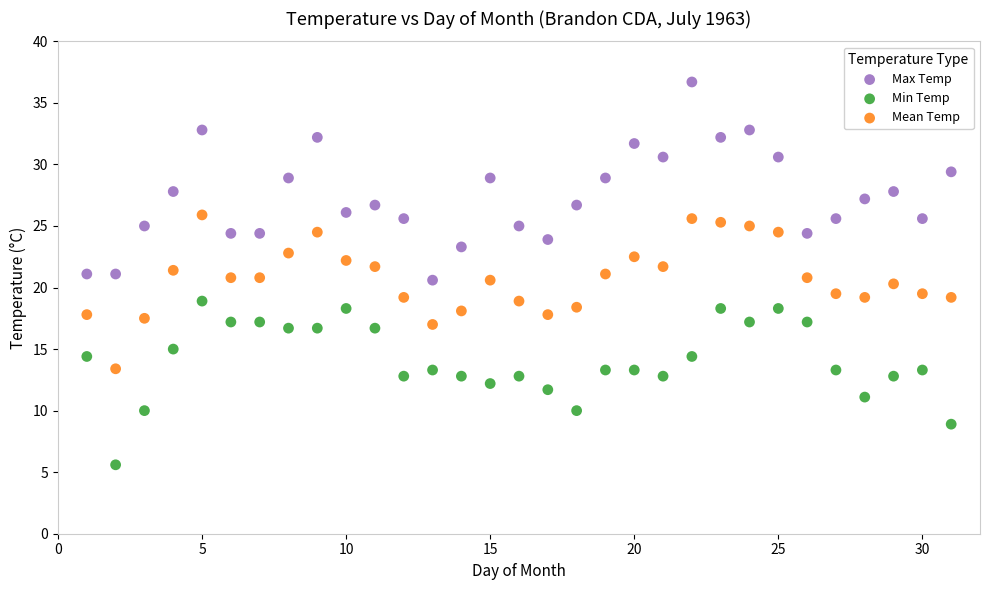

What are all the series names shown in the legend?

Max Temp, Min Temp, Mean Temp